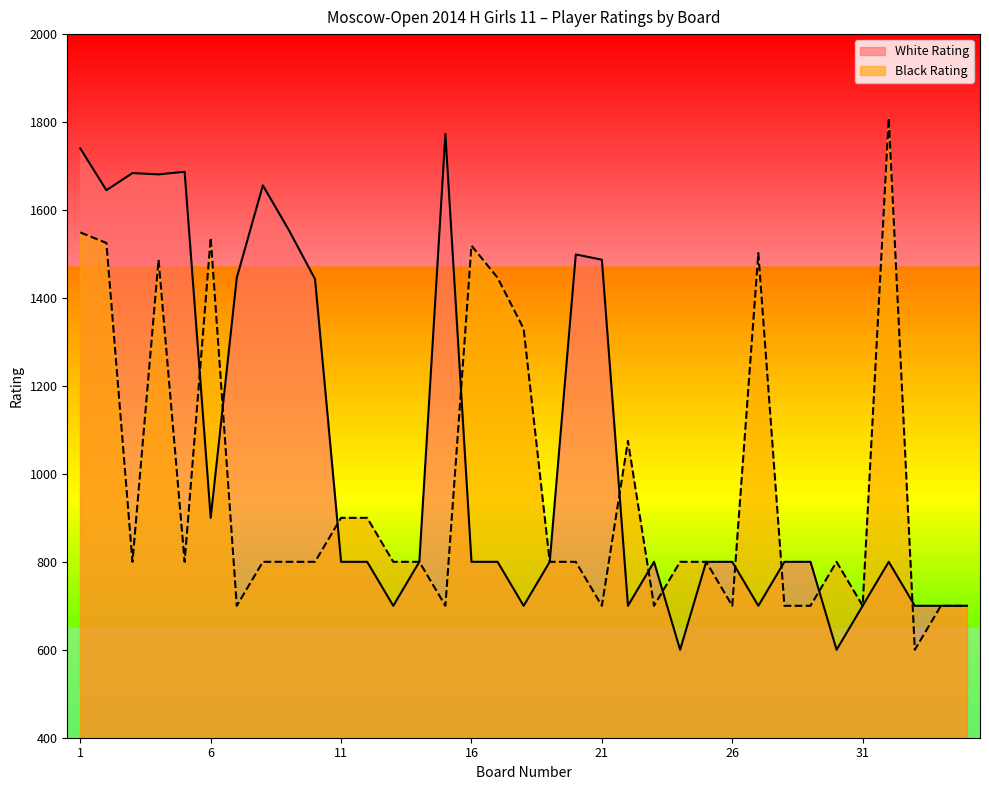

Between 17 and 30, which series saw the biggest shift?

Black Rating